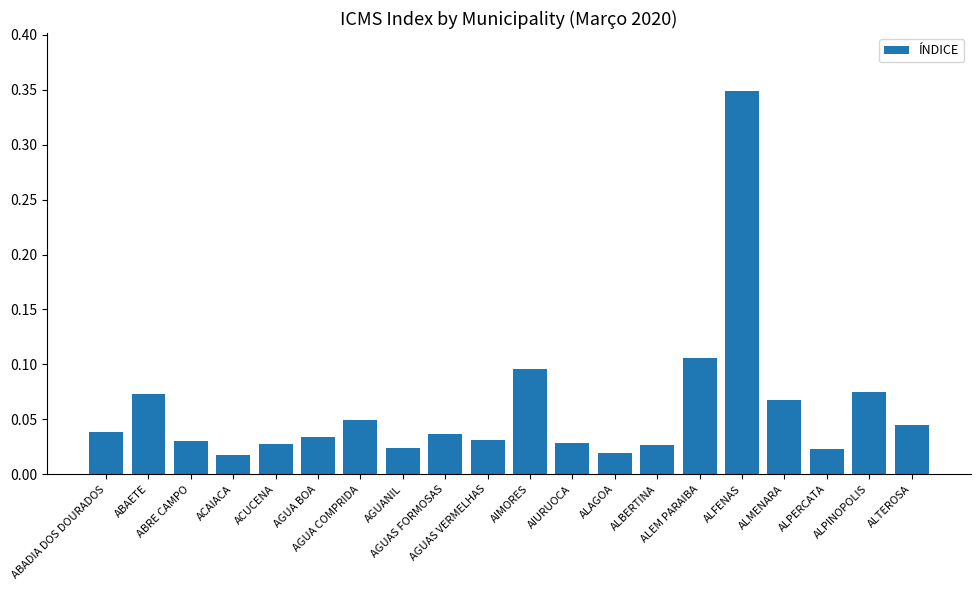

True or false: the data shows 0.2 at ALFENAS.

False